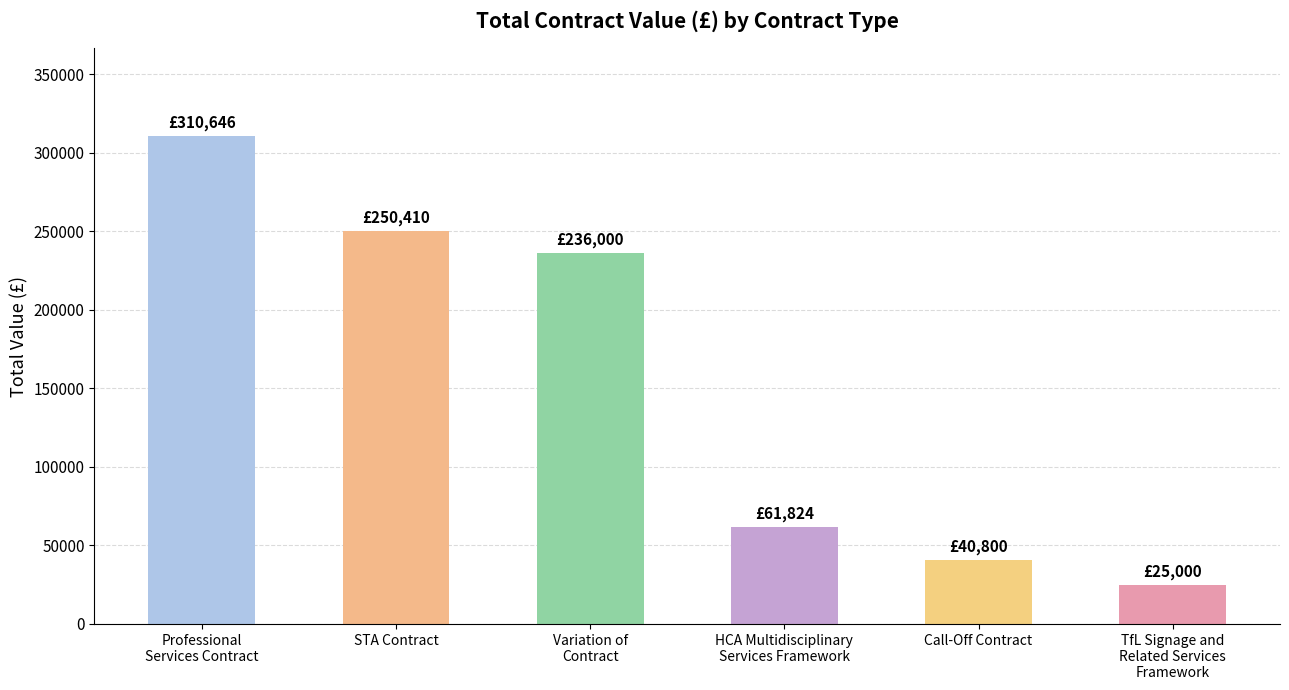

What is the difference between the maximum and minimum values?

285646.0